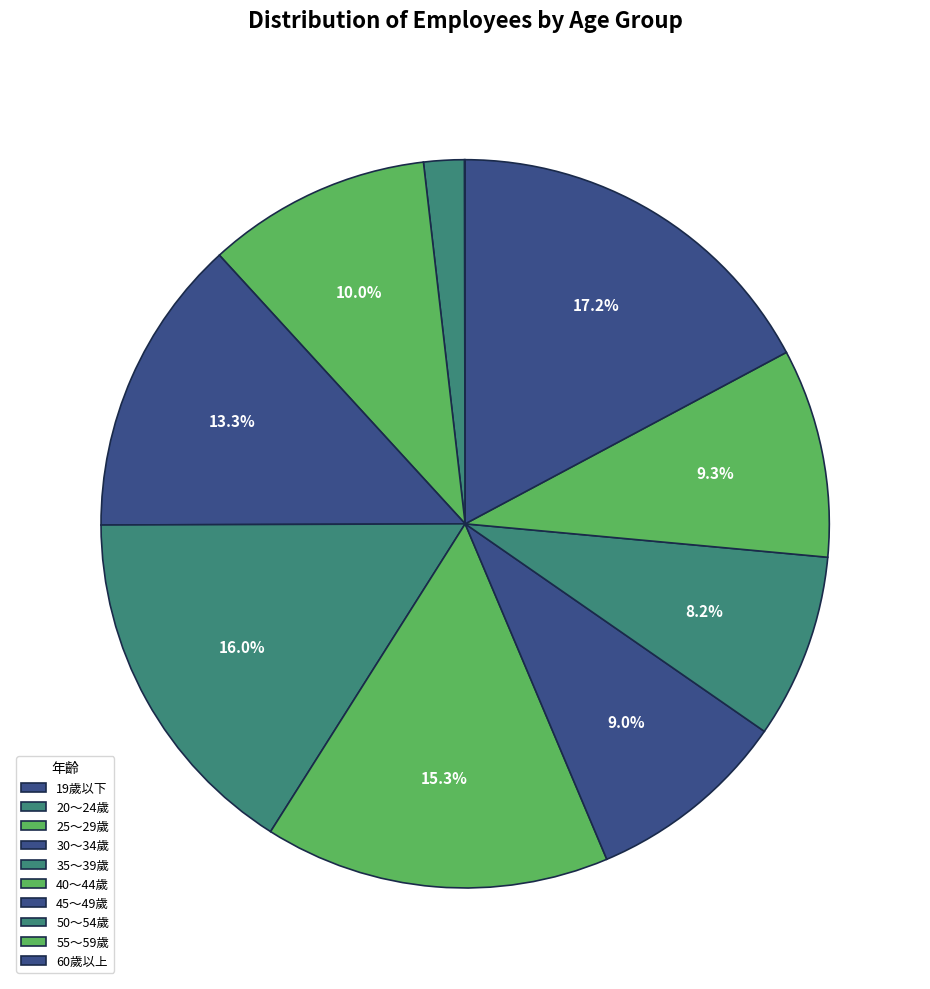

Rank the categories by value from lowest to highest.

19歲以下, 20～24歲, 50～54歲, 45～49歲, 55～59歲, 25～29歲, 30～34歲, 40～44歲, 35～39歲, 60歲以上